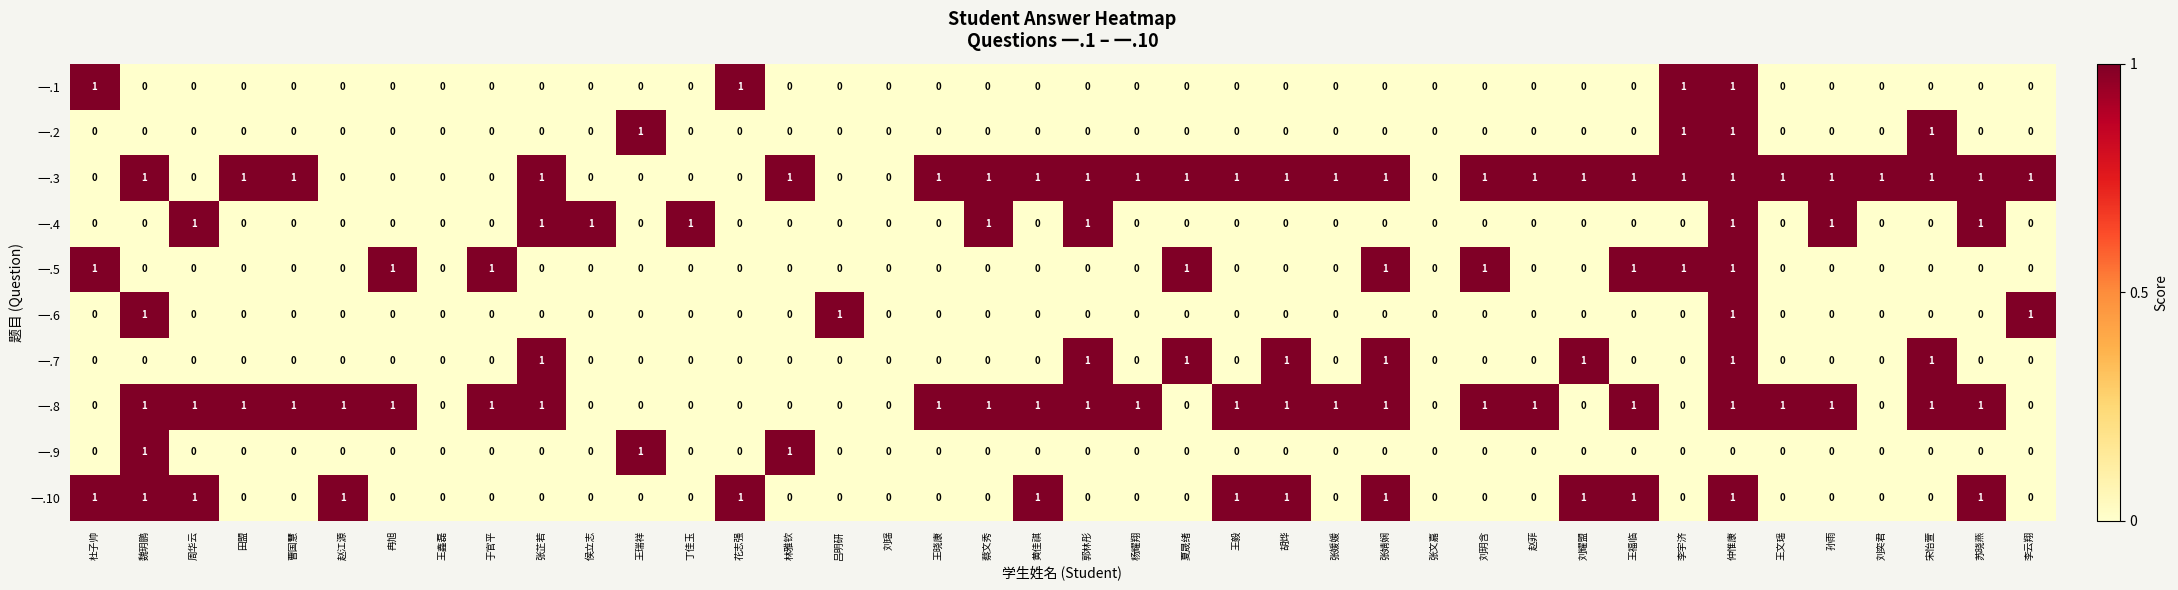

What is the sum of all 一.4 values?

9